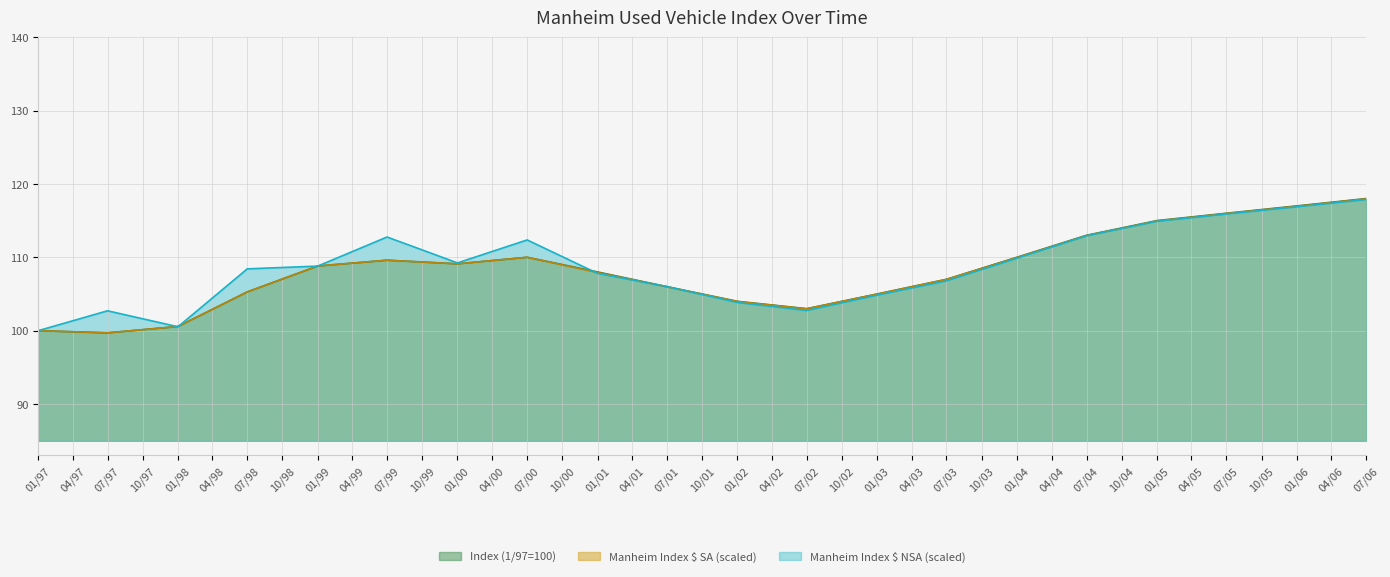

Reading left to right, what are all the values shown in this chart?

Index (1/97=100) (line): 100.0	99.7	100.6	105.3	108.8	109.6	109.1	110.0	108.0	106.0	104.0	103.0	105.0	107.0	110.0	113.0	115.0	116.0	117.0	118.0
Manheim Index $ SA (scaled) (line): 100.0	99.7	100.6	105.3	108.8	109.6	109.1	110.0	107.9	106.0	104.0	103.0	105.0	107.0	109.9	112.9	114.9	116.0	116.9	118.0
Manheim Index $ NSA (scaled) (line): 100.0	102.7	100.5	108.4	108.8	112.8	109.2	112.4	107.8	106.0	103.8	102.7	104.8	106.8	109.9	112.9	114.9	115.9	116.9	117.9